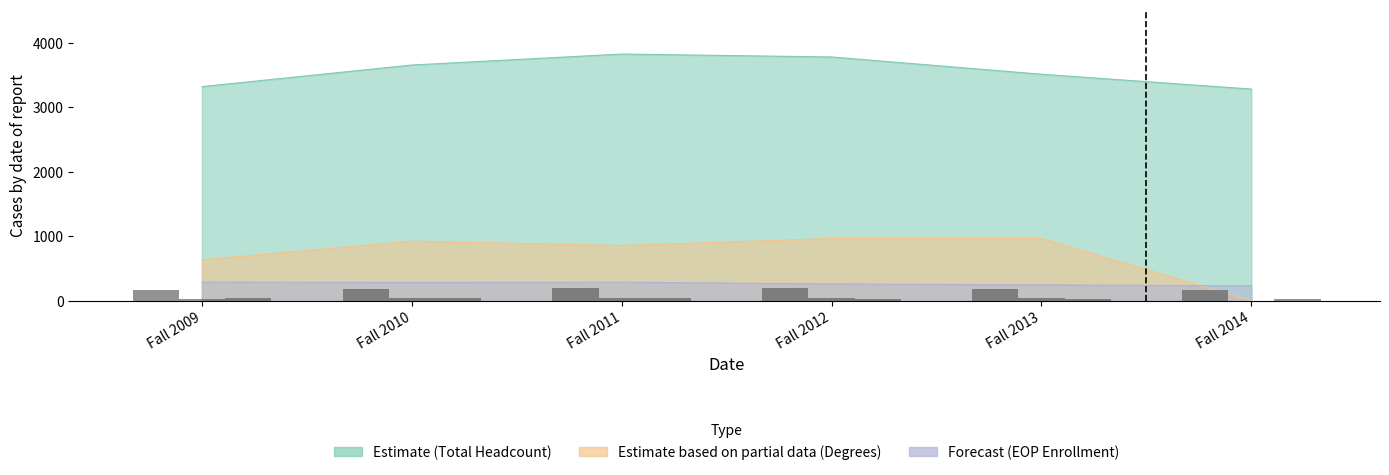

How many bars are there in total?

18